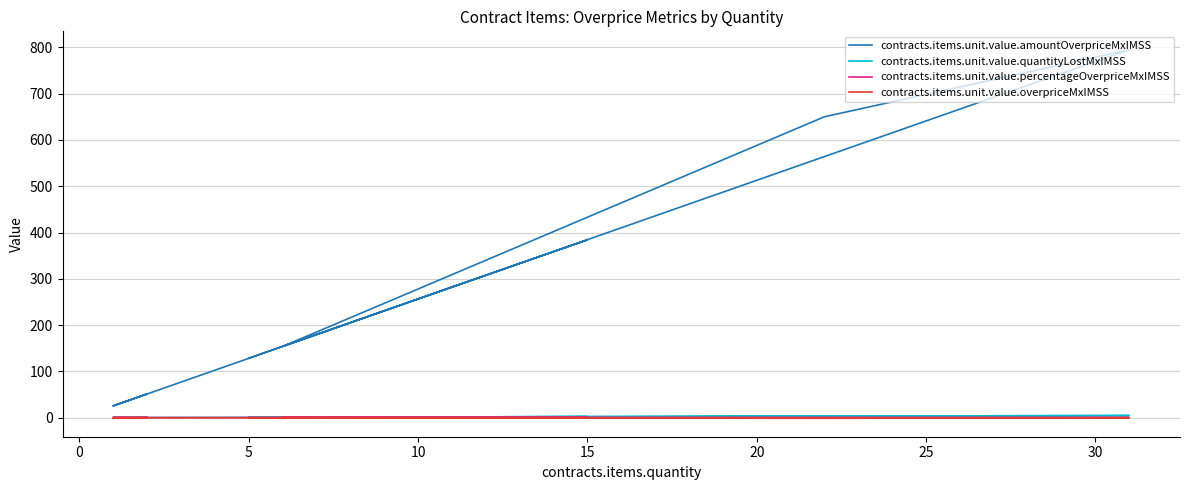

What are all the series names shown in the legend?

contracts.items.unit.value.amountOverpriceMxIMSS, contracts.items.unit.value.quantityLostMxIMSS, contracts.items.unit.value.percentageOverpriceMxIMSS, contracts.items.unit.value.overpriceMxIMSS